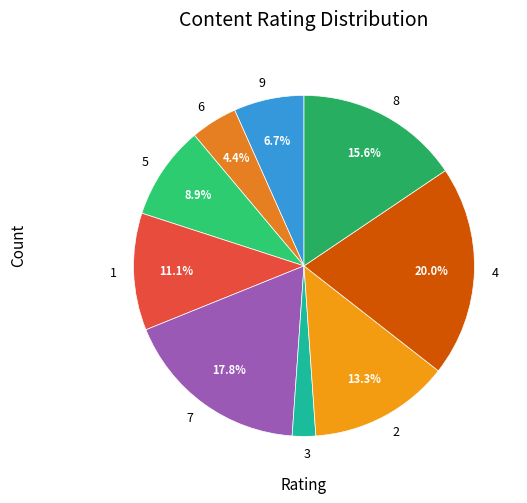

What percentage is NOT represented by 7?

82.2%